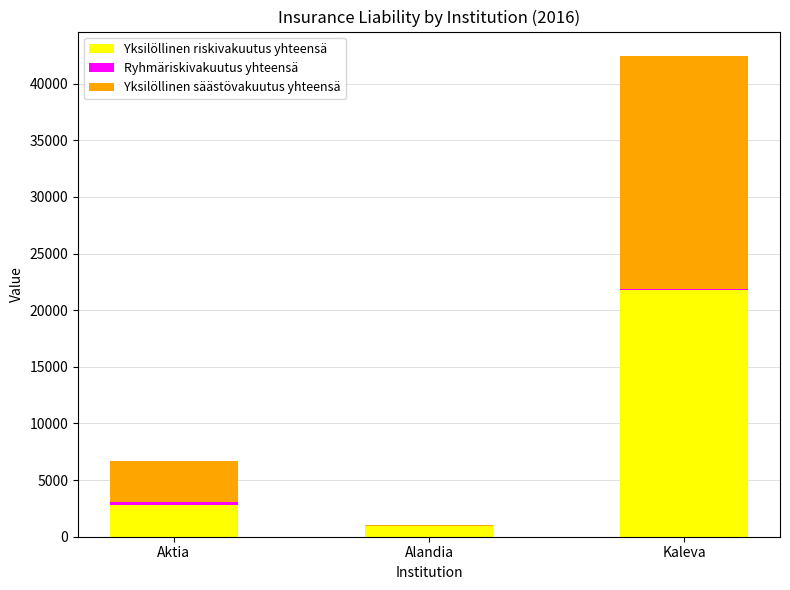

What is the sum of all Yksilöllinen riskivakuutus yhteensä values?

25548